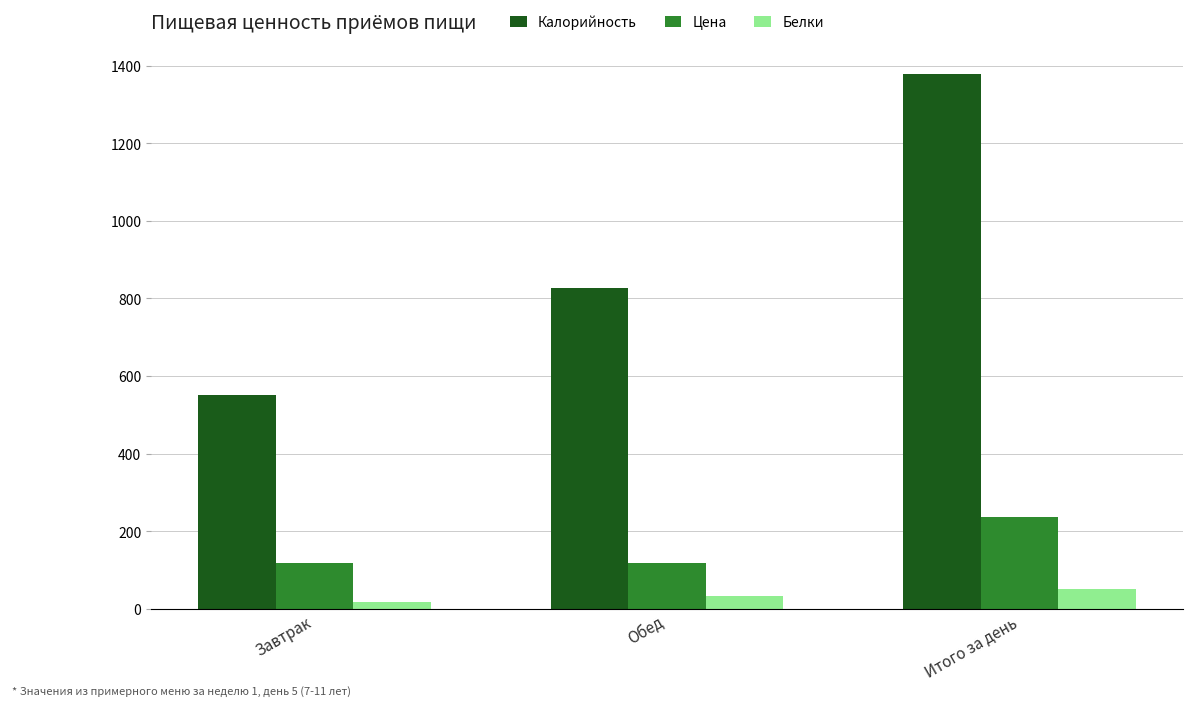

What is the difference between the maximum and minimum values in the Цена series?

119.0